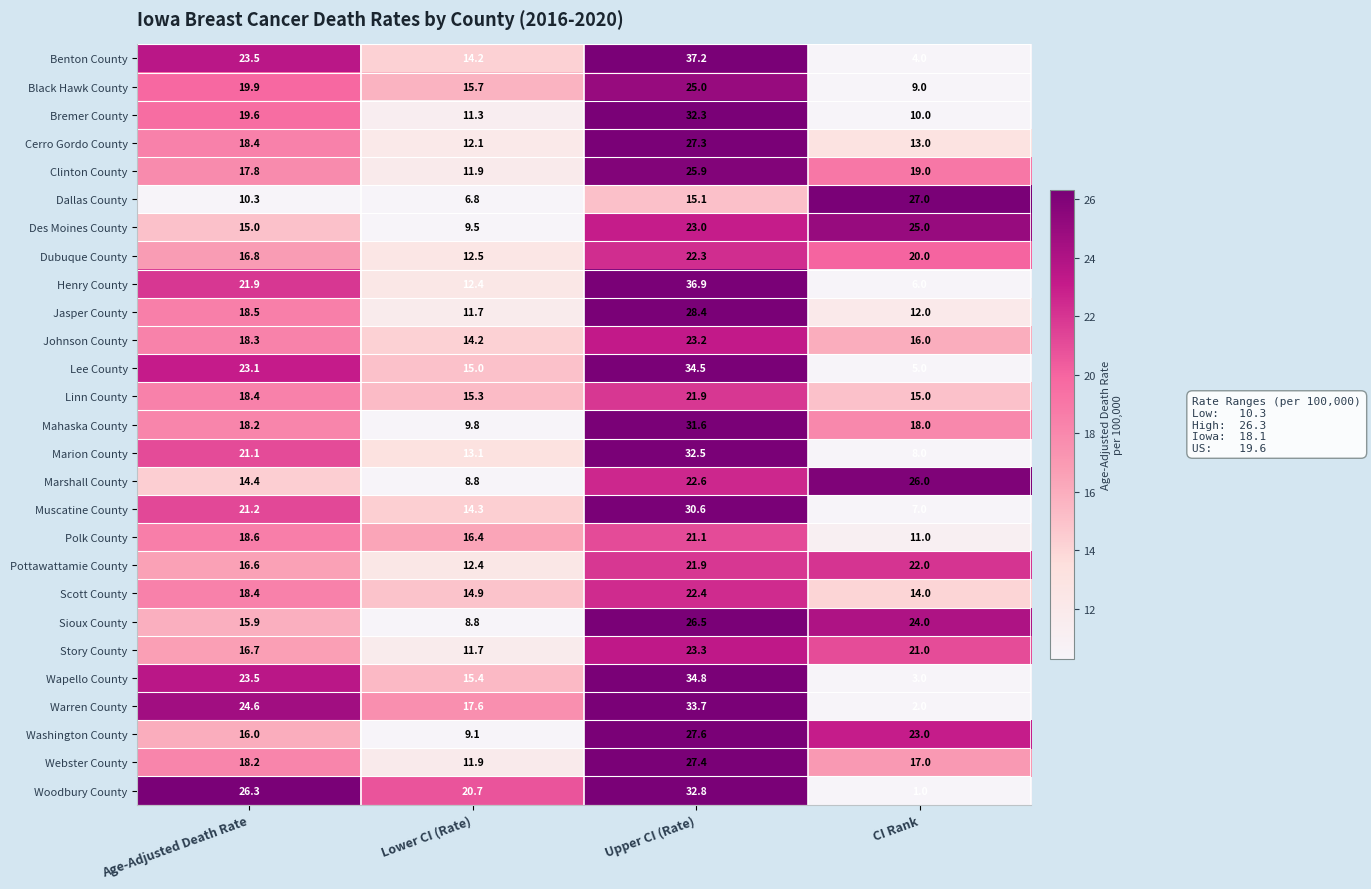

Is it true that Jasper County equals 5.8 at Age-Adjusted Death Rate?

False